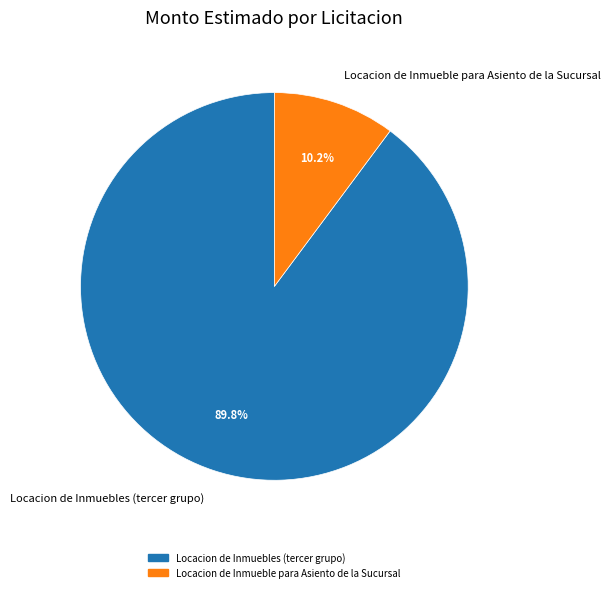

Which slice represents more than half of the pie?

Locacion de Inmuebles (tercer grupo)